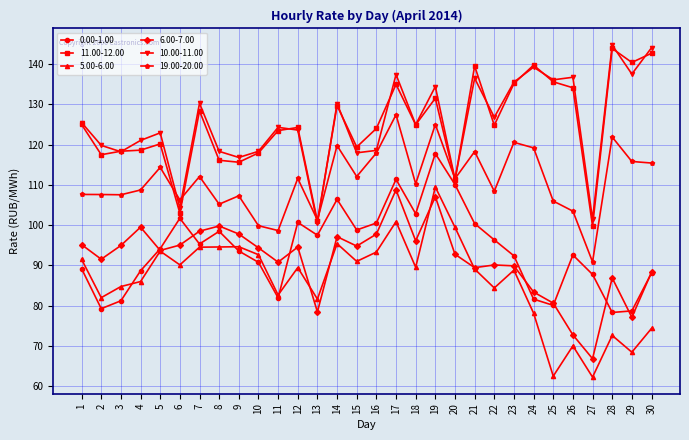

What is the minimum value for 10.00-11.00?

100.4